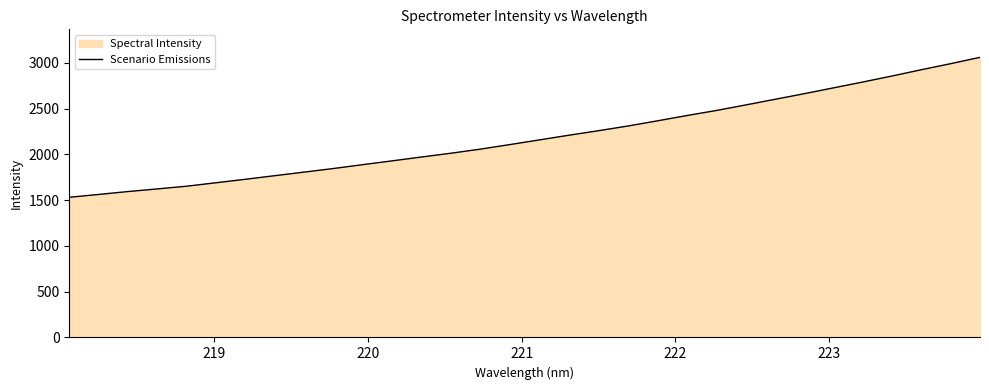

What is the value of the 16th point from the left?

2109.0